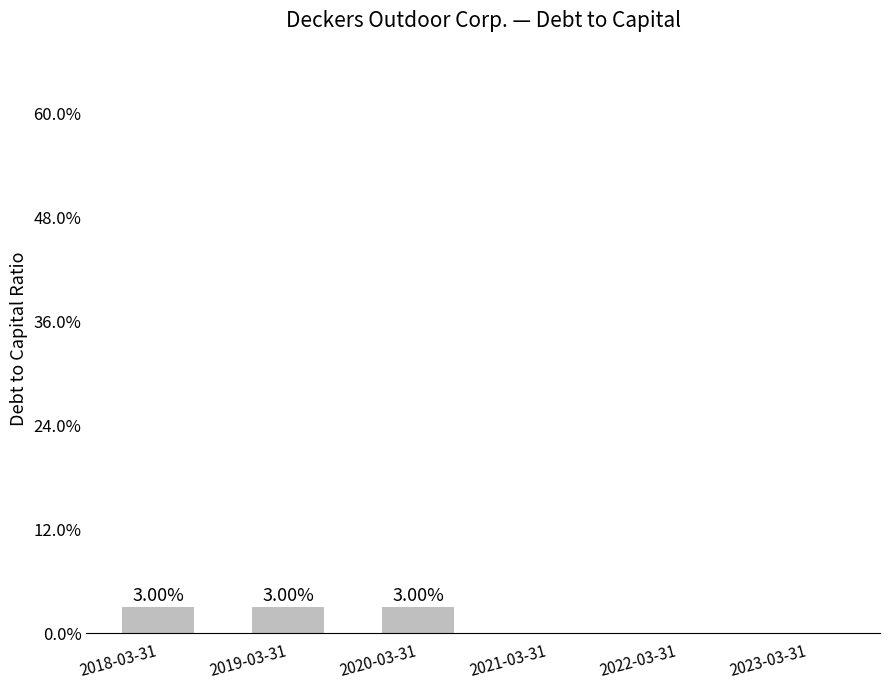

Are the bars grouped side by side (vs. stacked)?

No